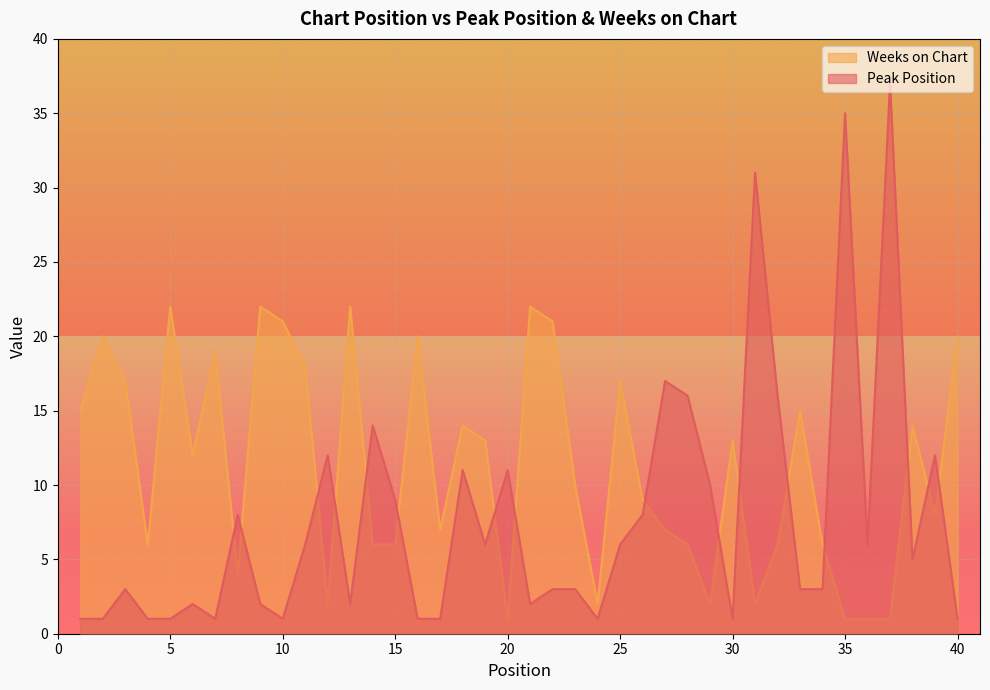

What is the smallest value displayed?

1